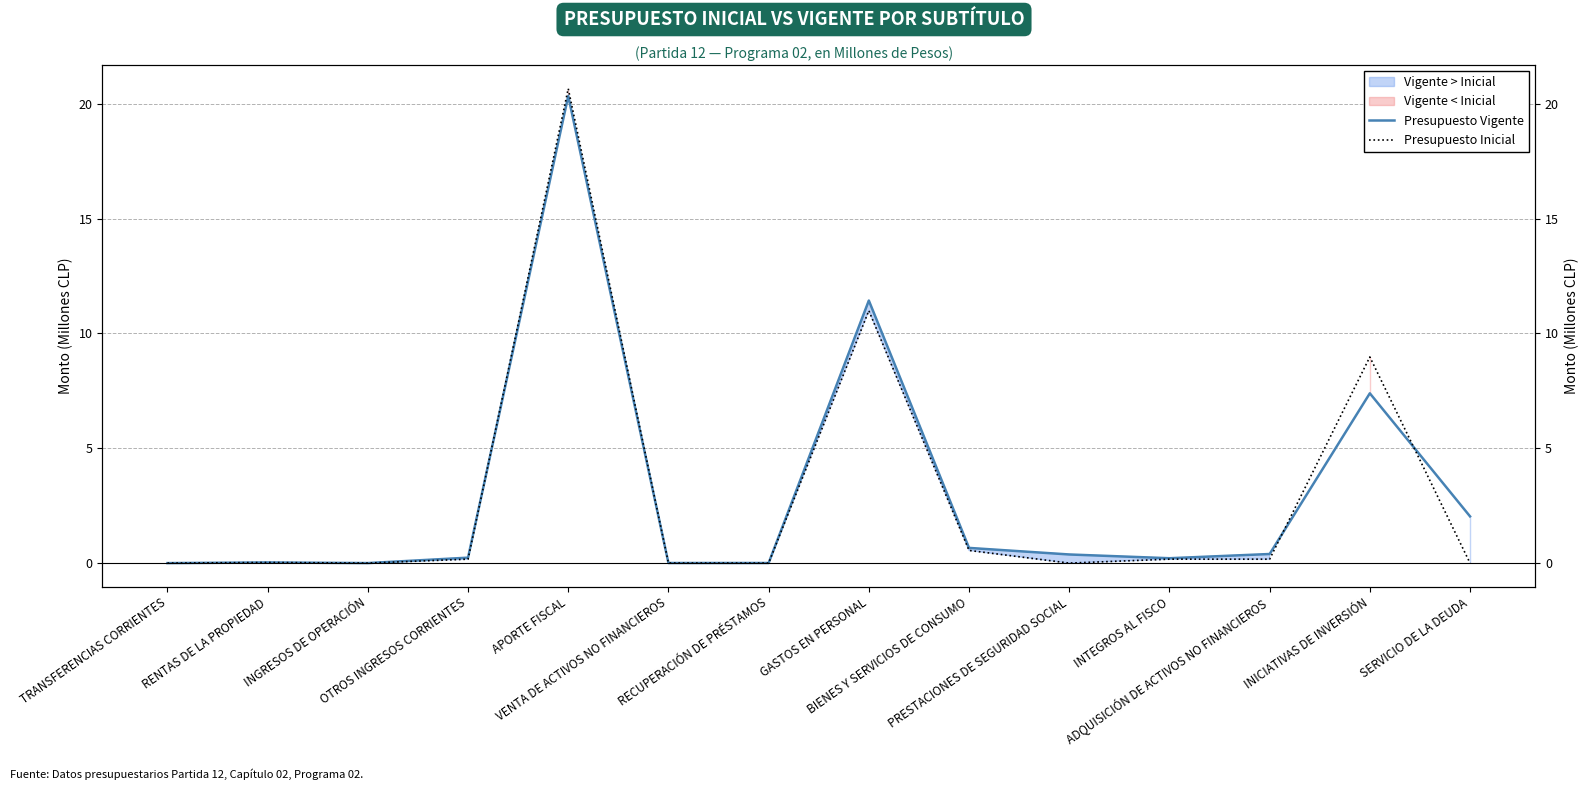

Does the chart have visible grid lines?

Yes